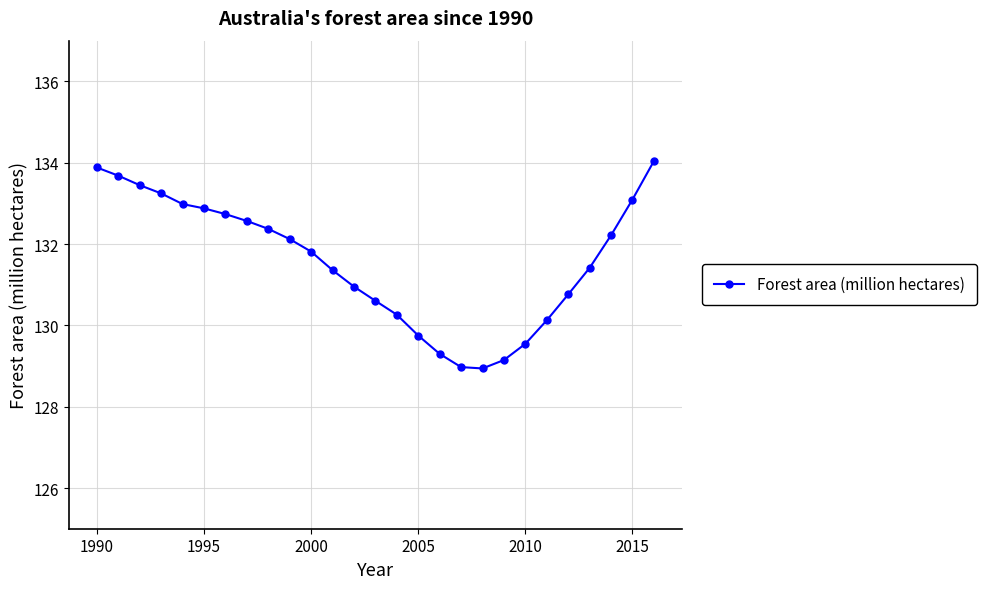

What is the minimum value shown in the chart?

128.9